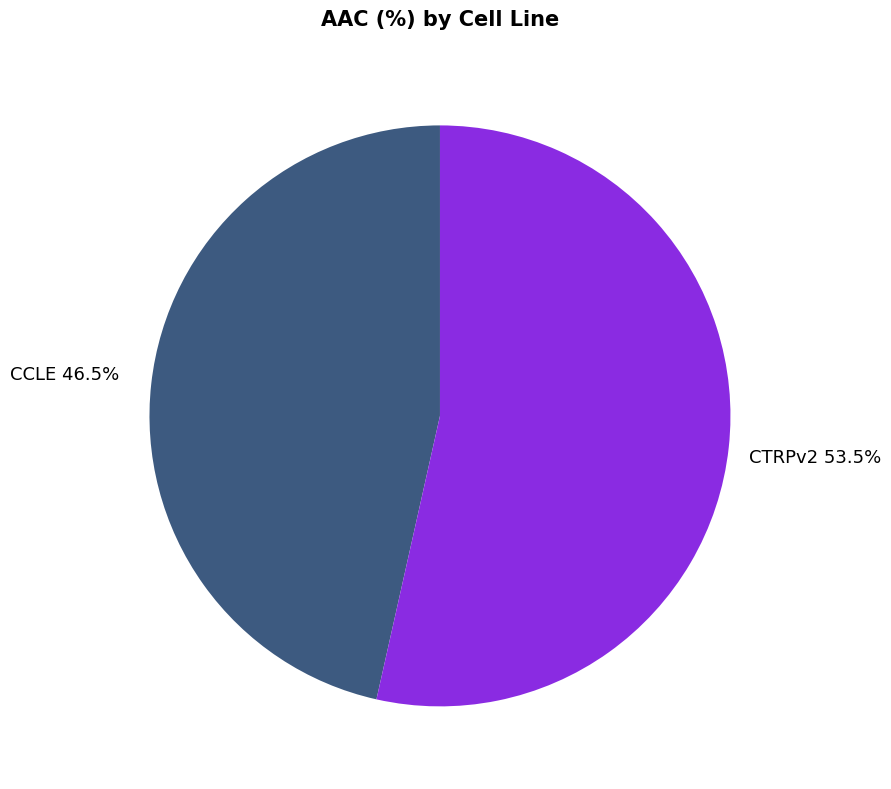

Which slice is the smallest?

CCLE